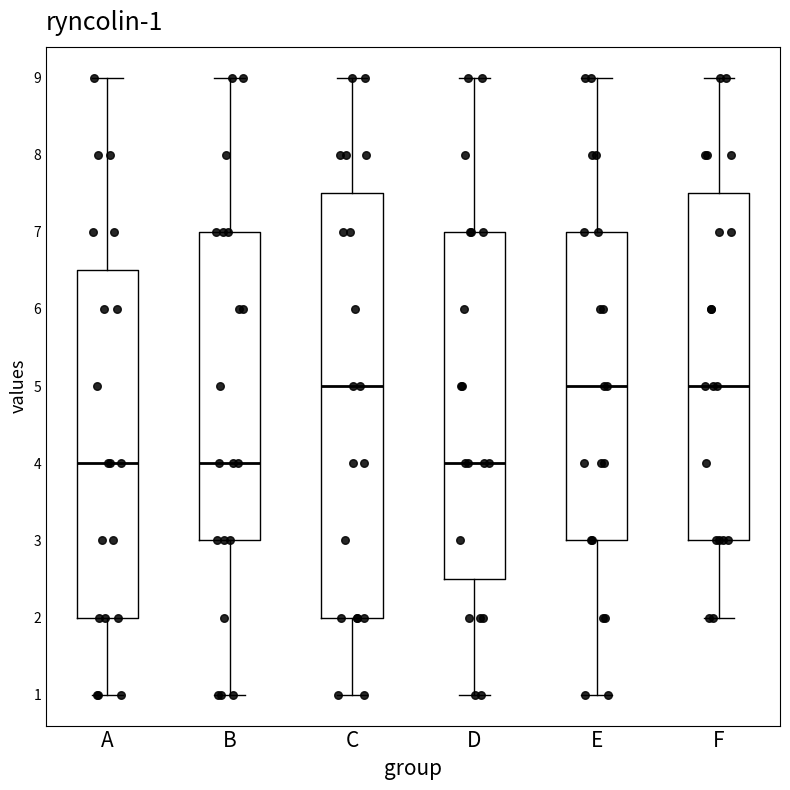

Which box is the tallest, from its lower edge to its upper edge?

C